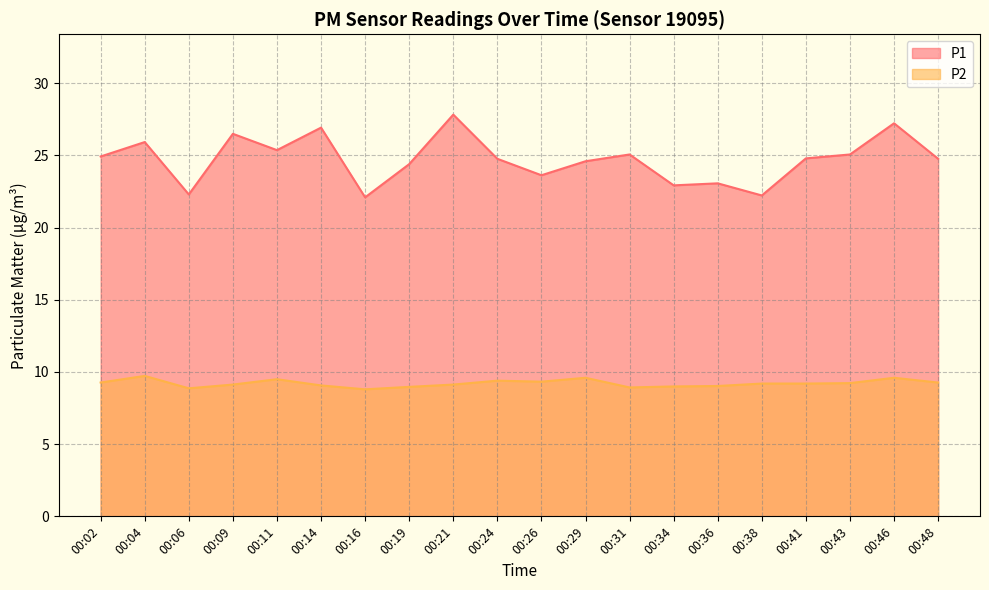

Rank the series by their average value, from lowest to highest.

P2, P1